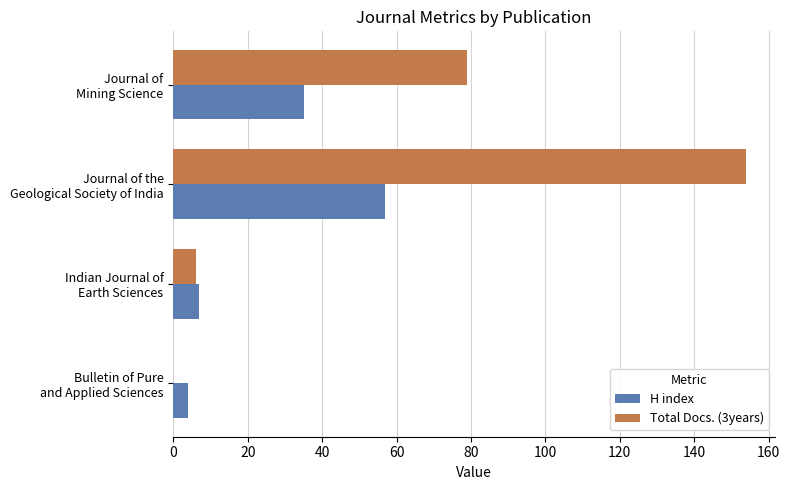

Which series has the largest total across all categories?

Total Docs. (3years)